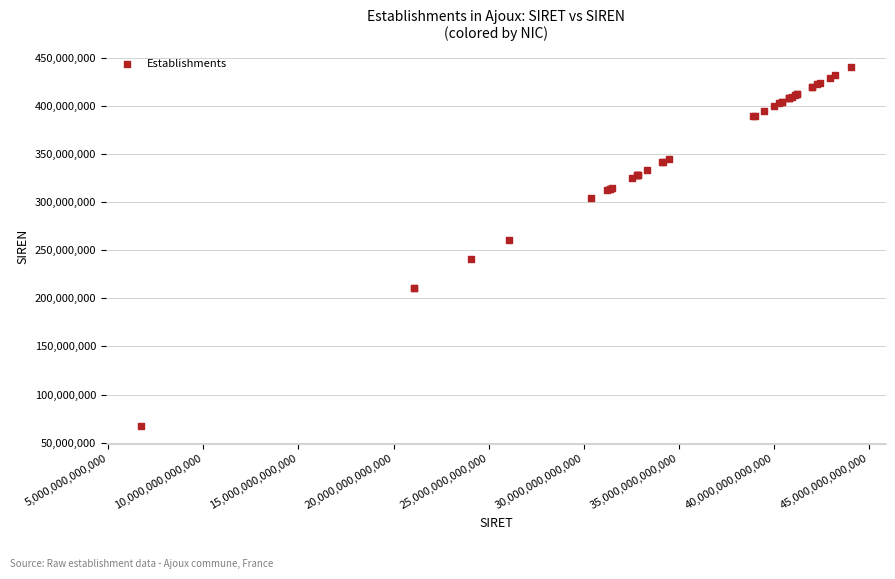

What Y value in the scatter plot is closest to 253805218?

260703343